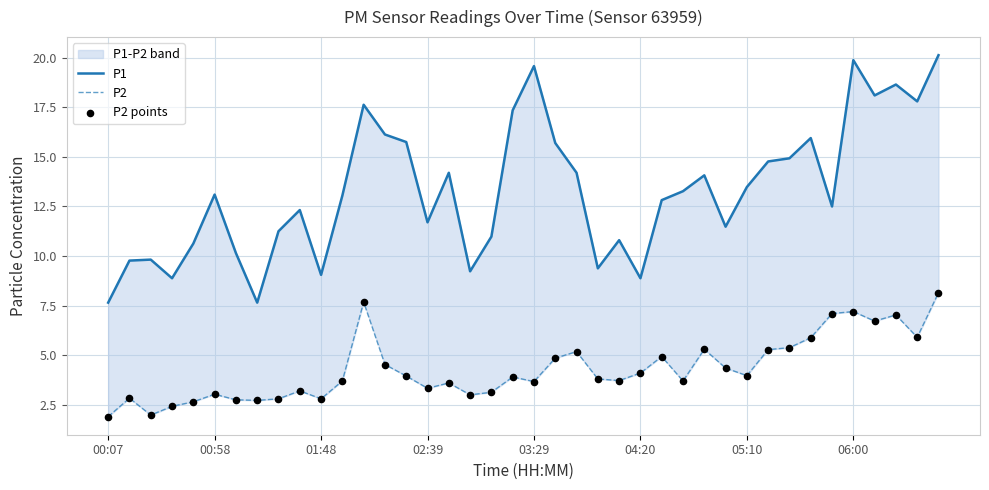

Is the value of P2 points at 18 greater than the value of P1 at 16?

No